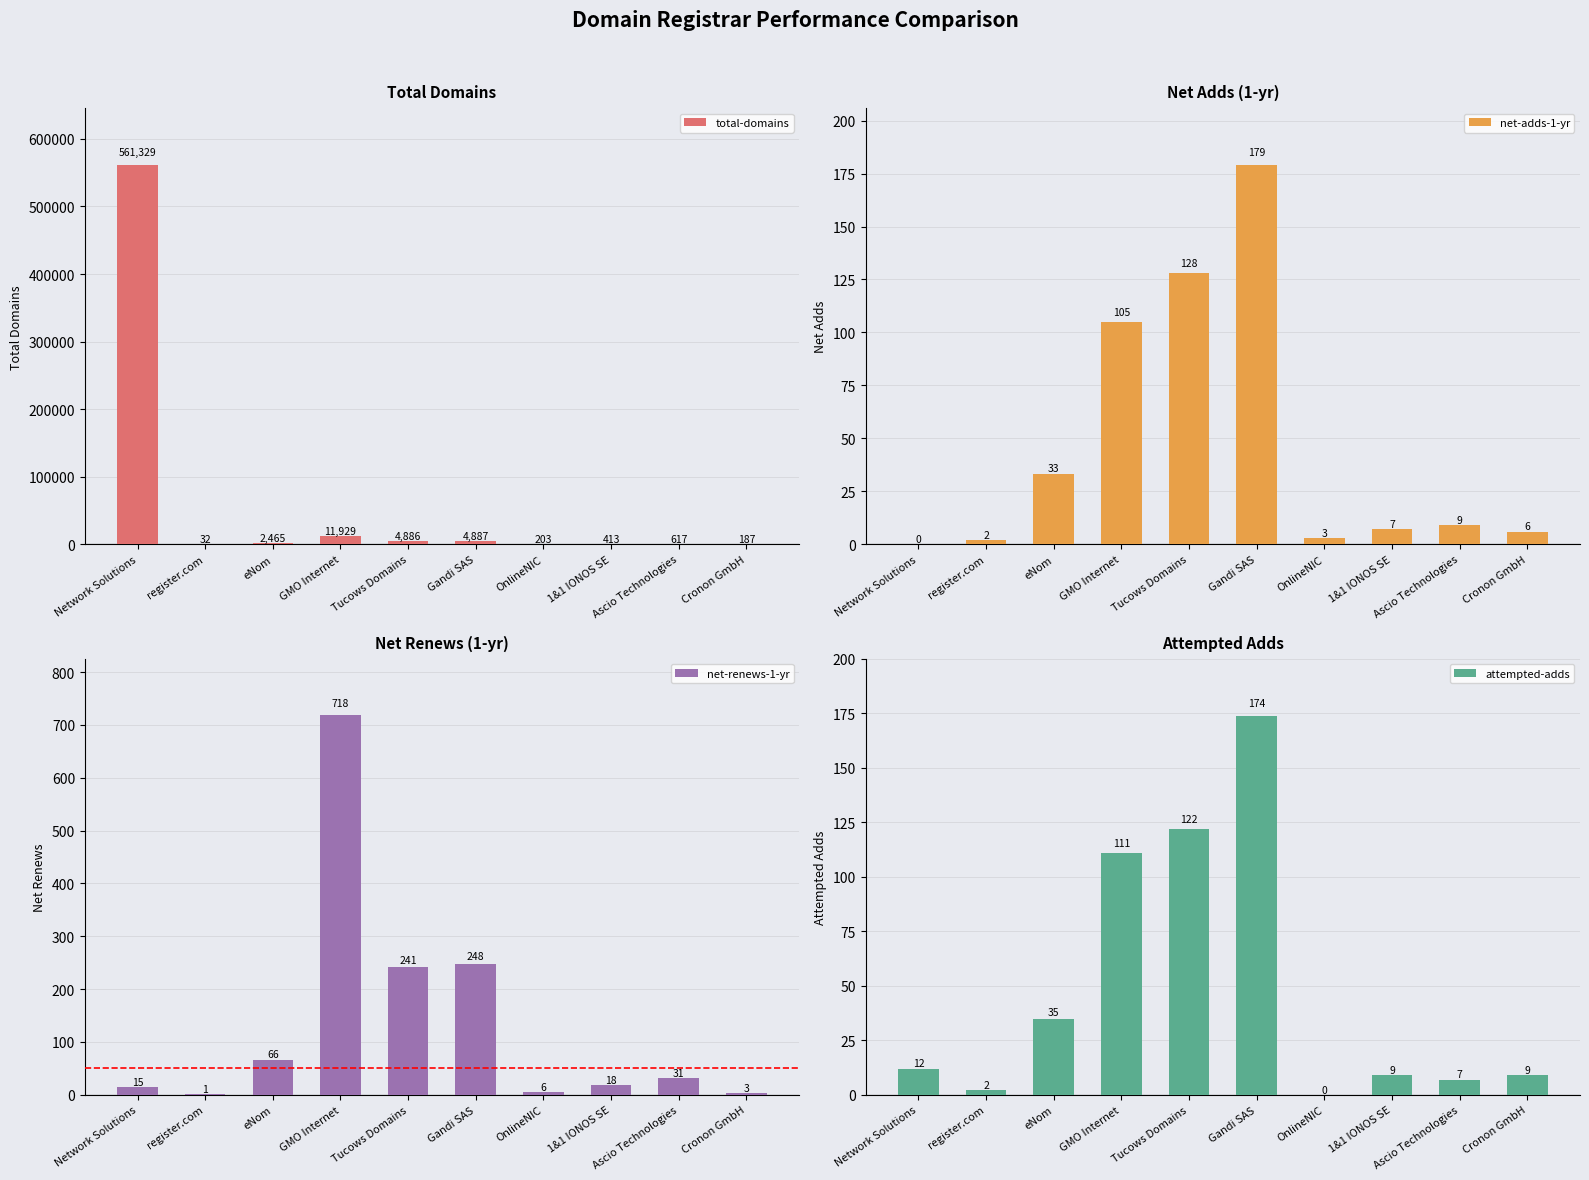

How many positive values does the attempted-adds series have?

9